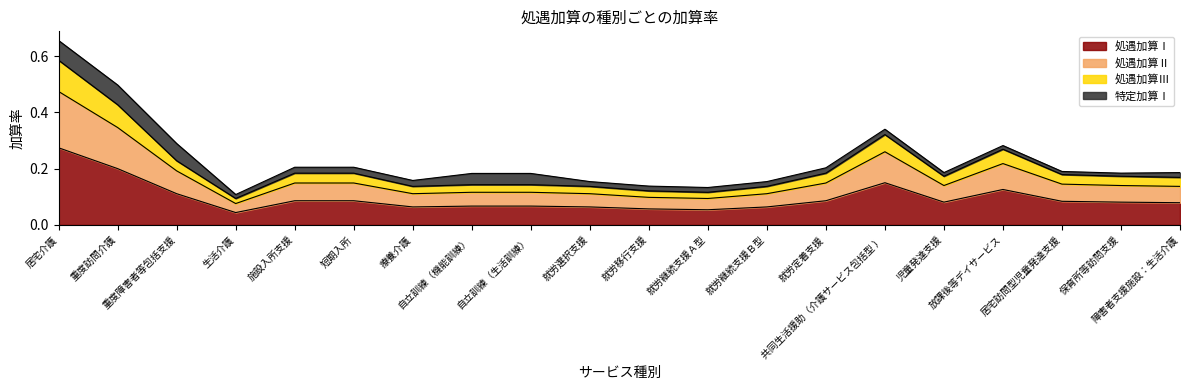

Which category has the highest value across all series?

居宅介護